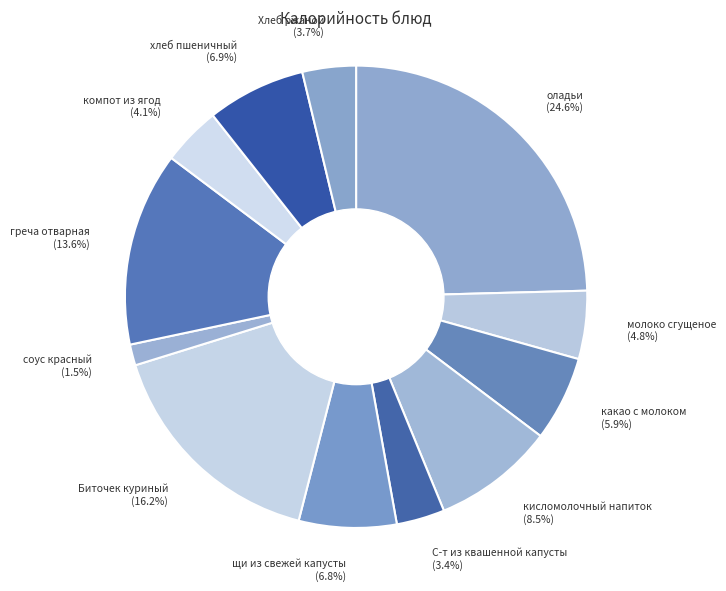

Which slice is the largest?

оладьи